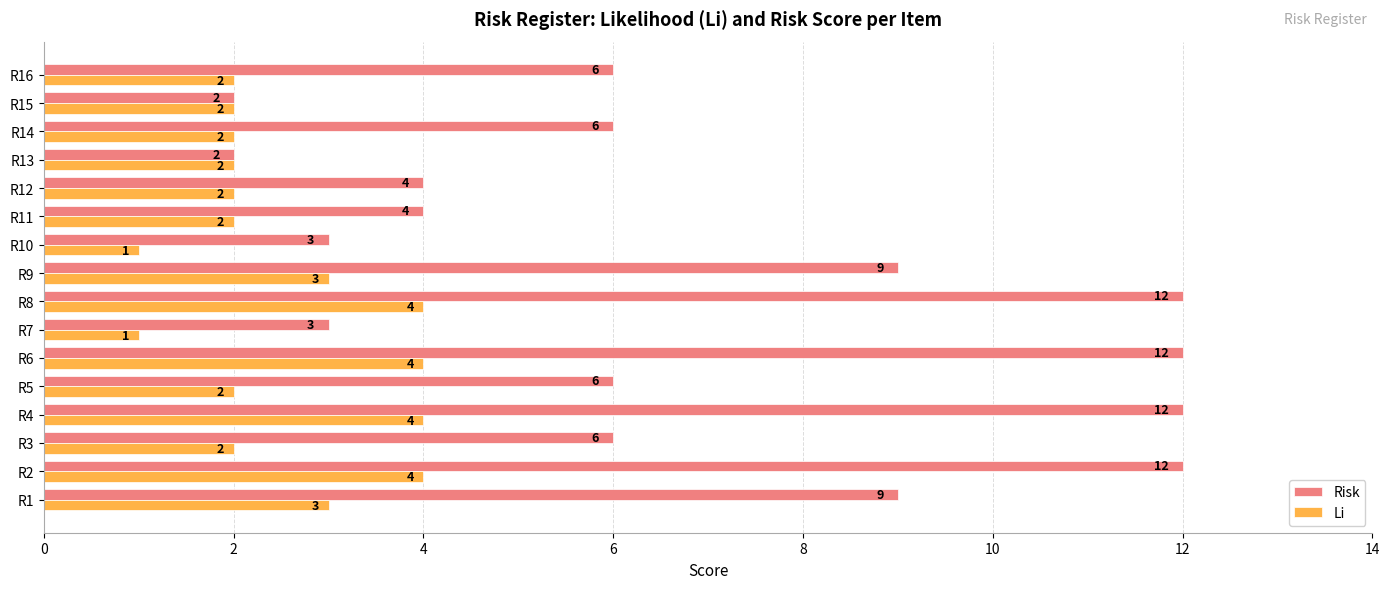

The value of Risk at R1 is 2. True or false?

False